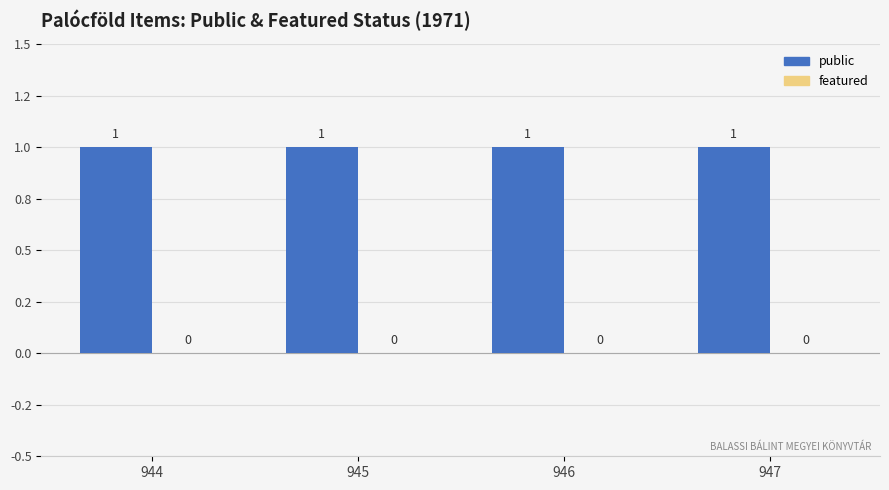

At how many categories does at least one series exceed 0?

4